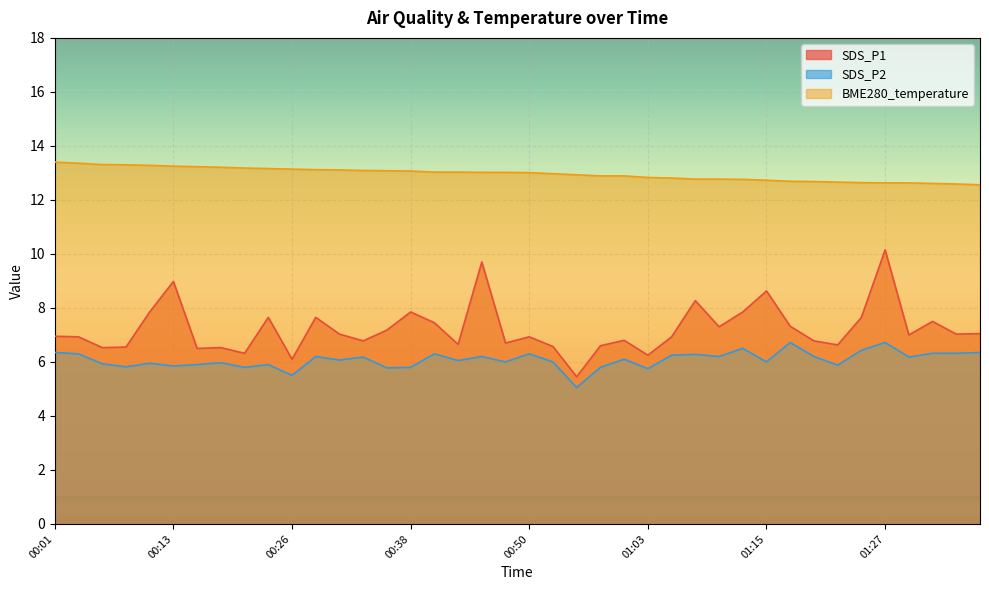

True or false: BME280_temperature and SDS_P1 cross at least once.

False